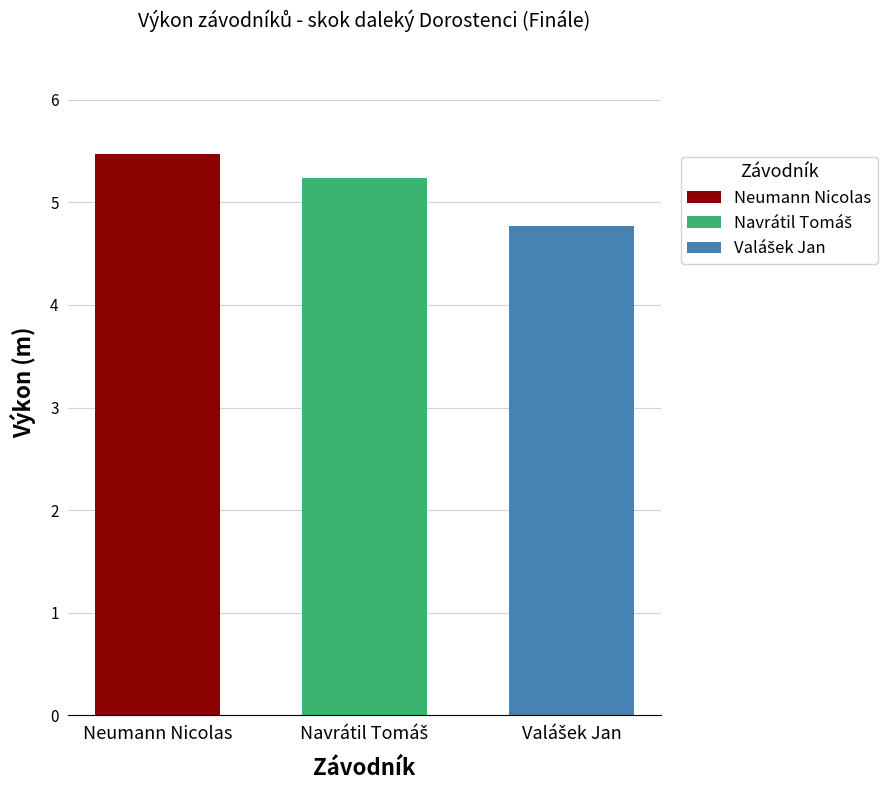

What is the greatest value displayed?

5.5